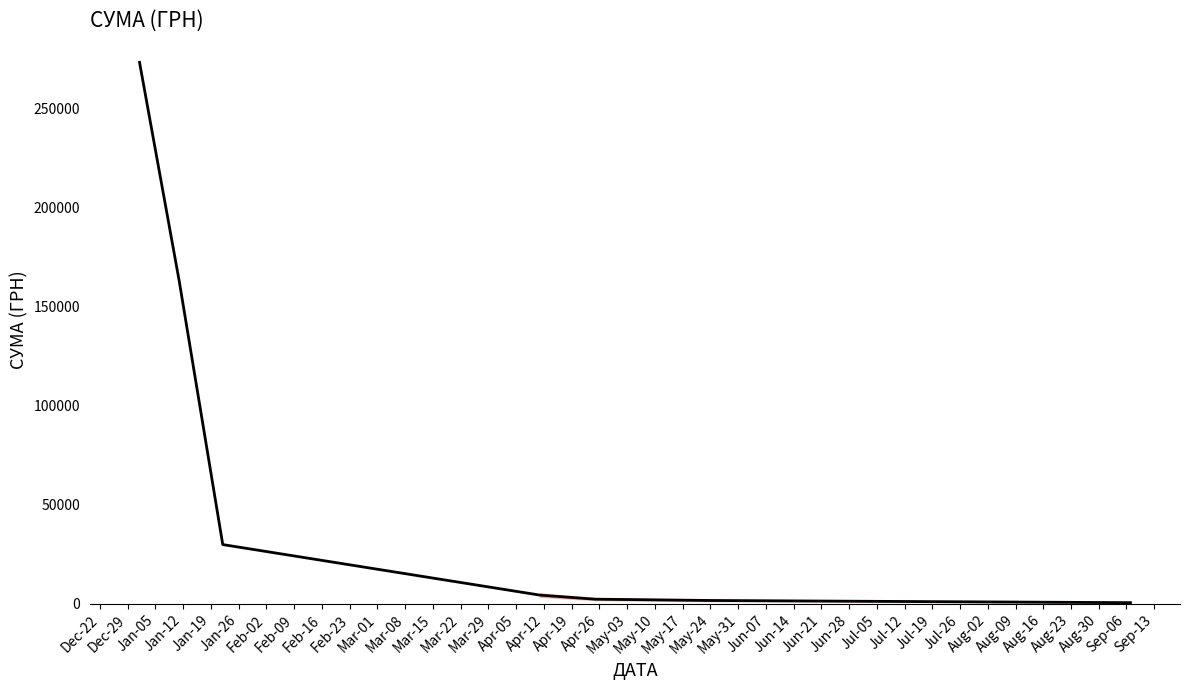

True or false: there are more than 1 points higher than both neighbors.

False